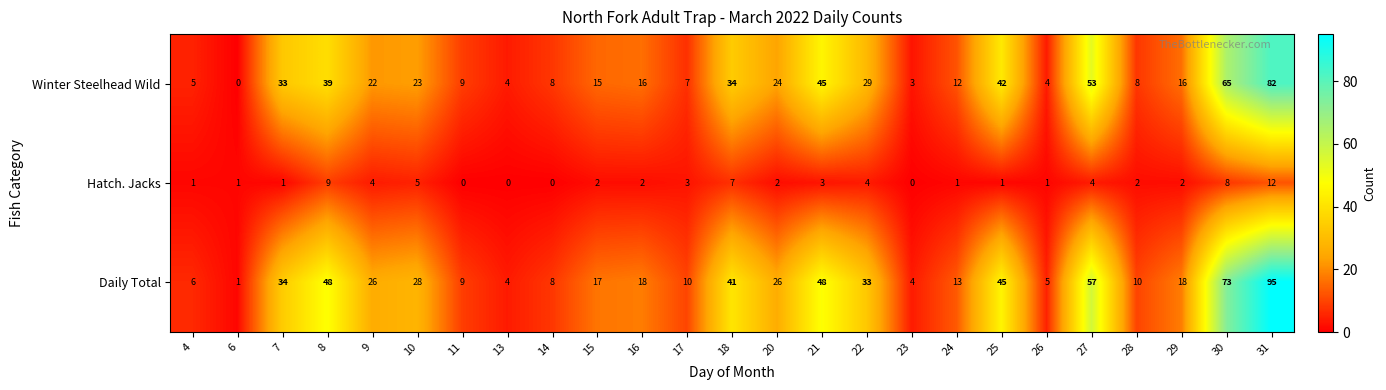

The Daily Total series shows 2 at 14. True or false?

False